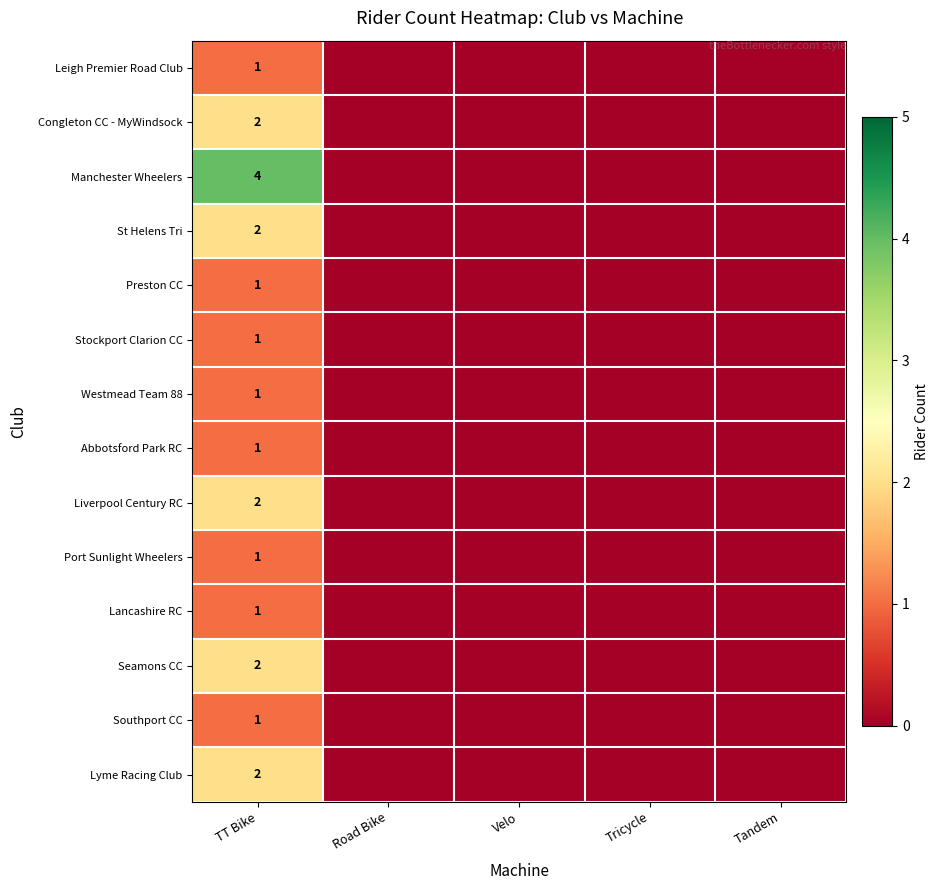

True or false: Congleton CC - MyWindsock has a value of 3 at TT Bike.

False